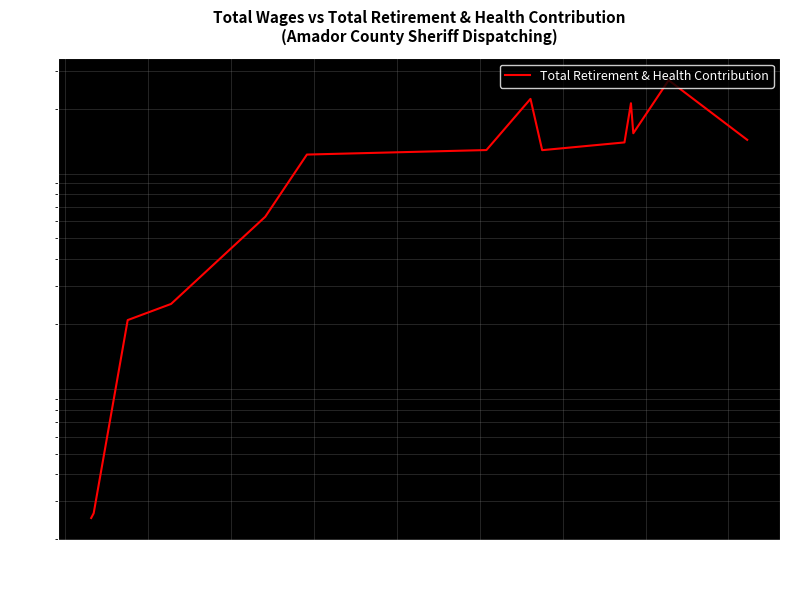

What is the ratio of the value at 20000 to the value at 40000?

1.7